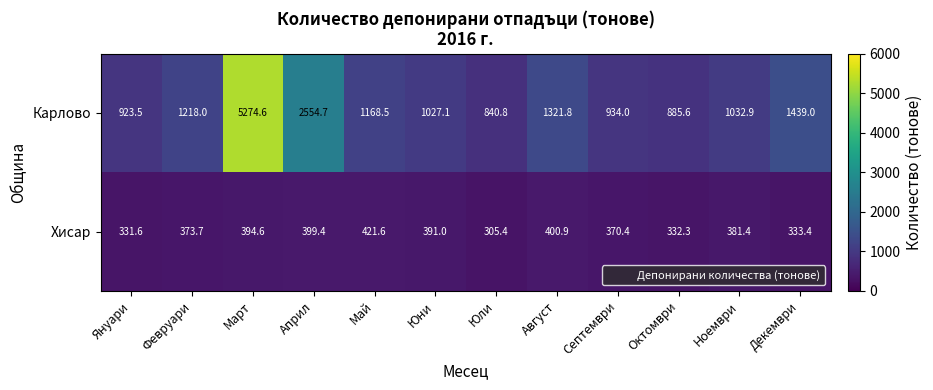

At which category is the sum across all series the highest?

Март